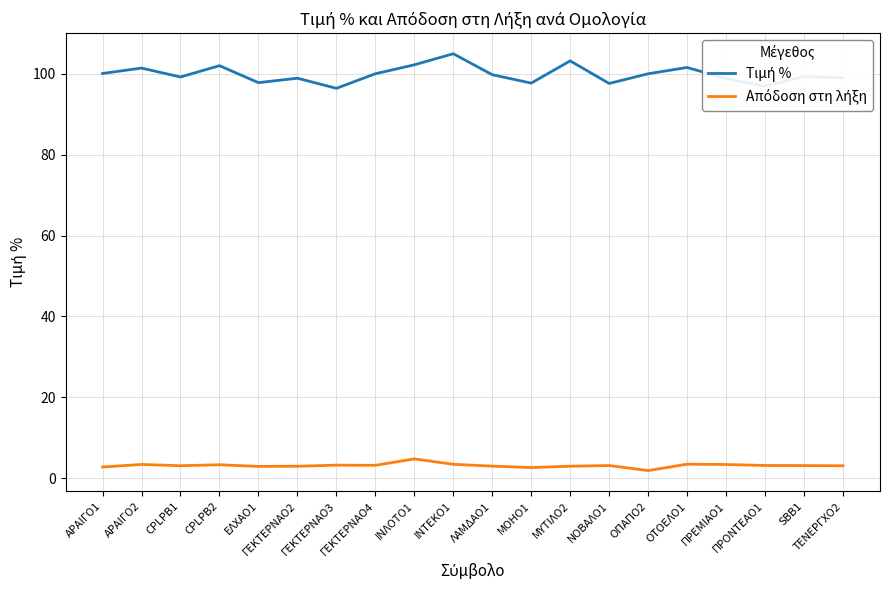

What is the maximum value shown in the chart?

105.0